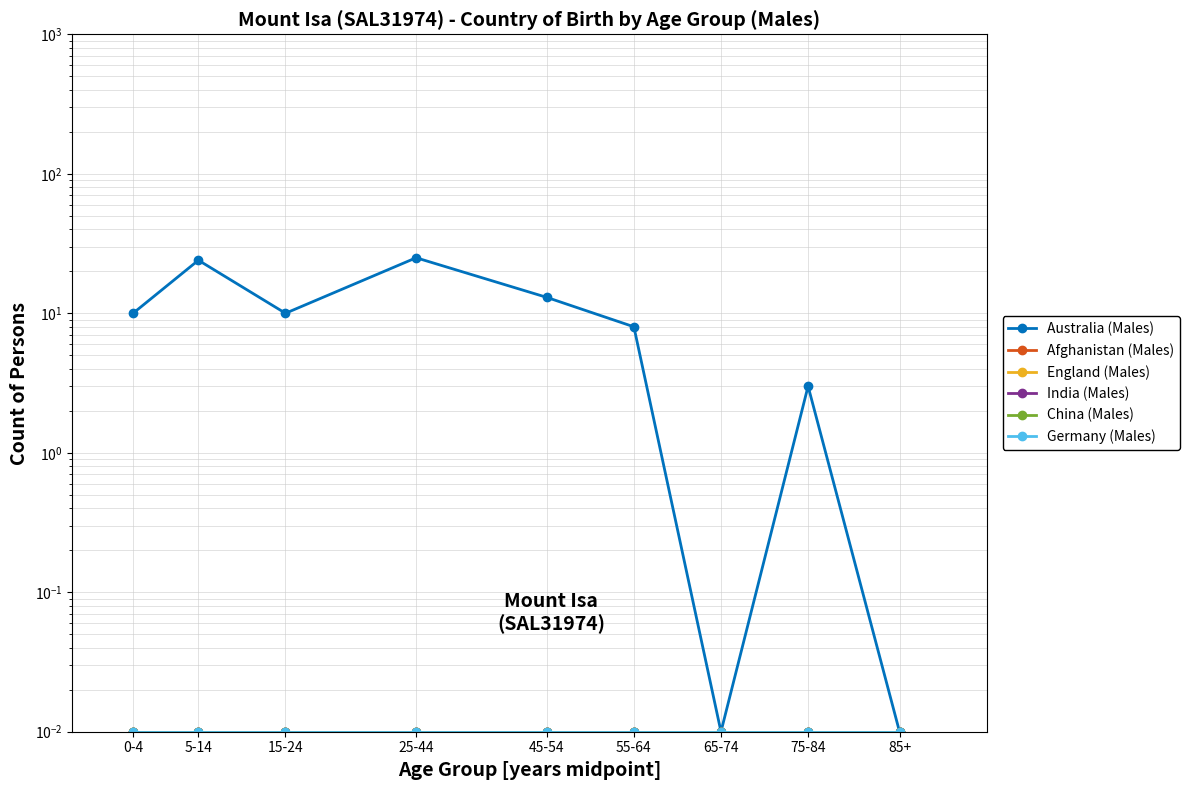

At how many categories does at least one series exceed 3?

6